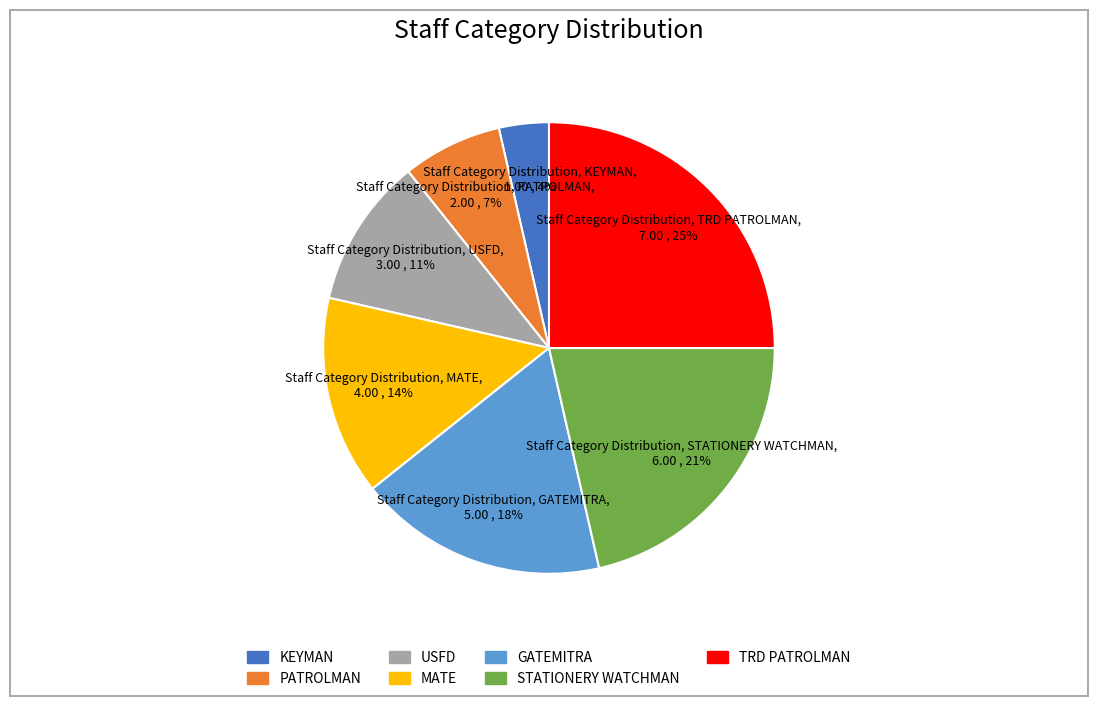

Do USFD and KEYMAN together represent more than half of the pie?

No